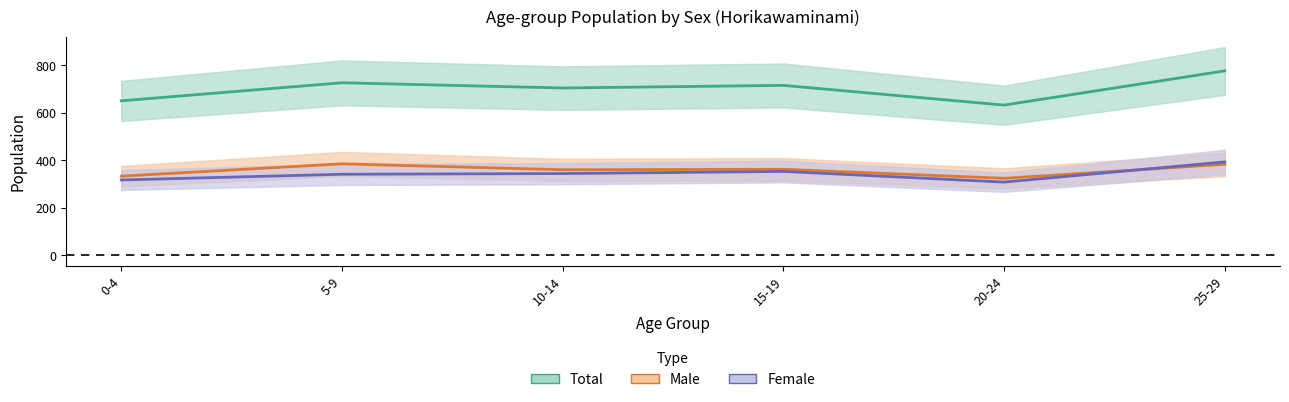

What is the difference between the Female values at 0-4 and 5-9?

24